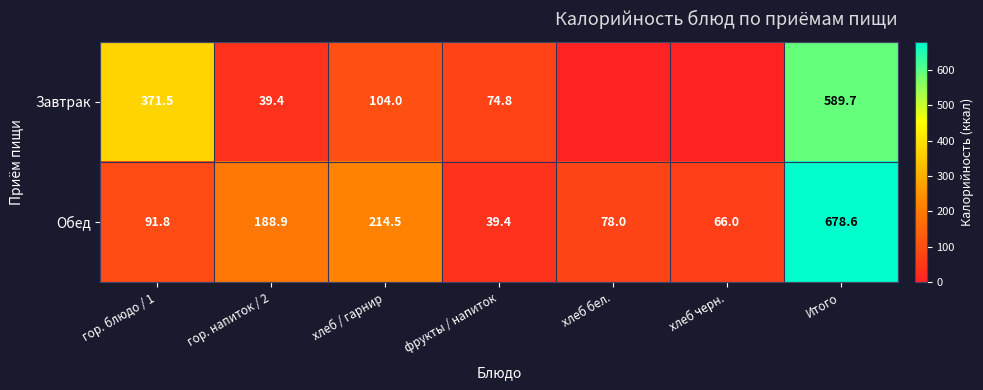

What is the difference between the highest and lowest values at гор. блюдо / 1?

279.7